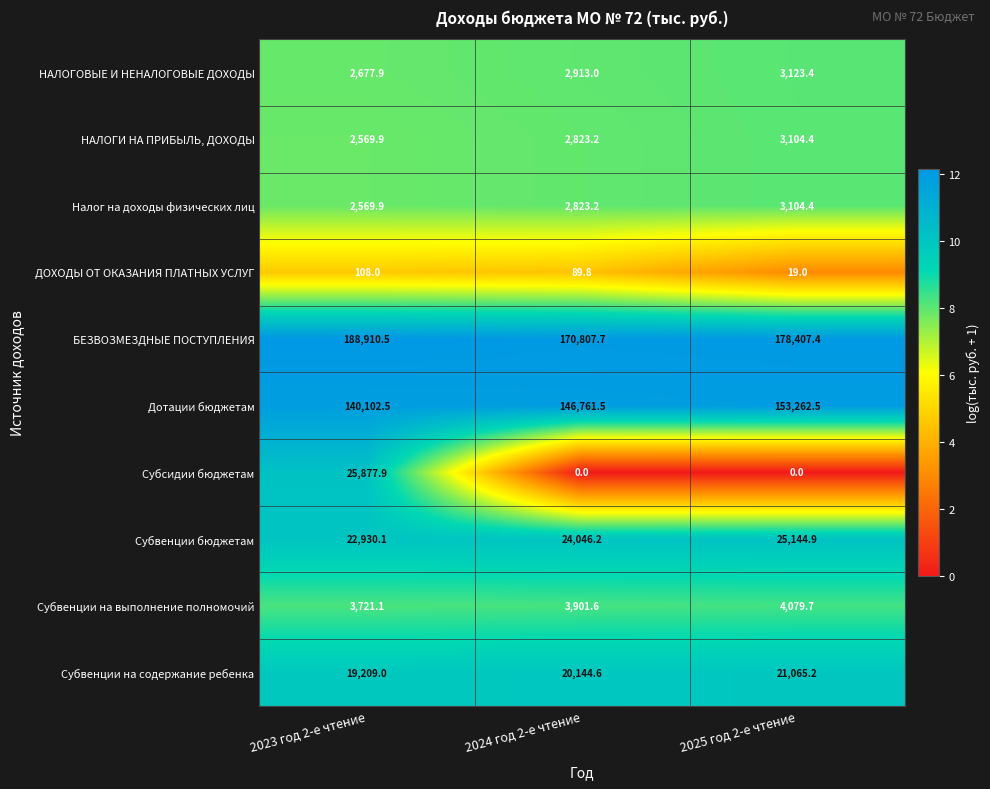

What is the total value across all series at 2025 год 2-е чтение?

391310.9